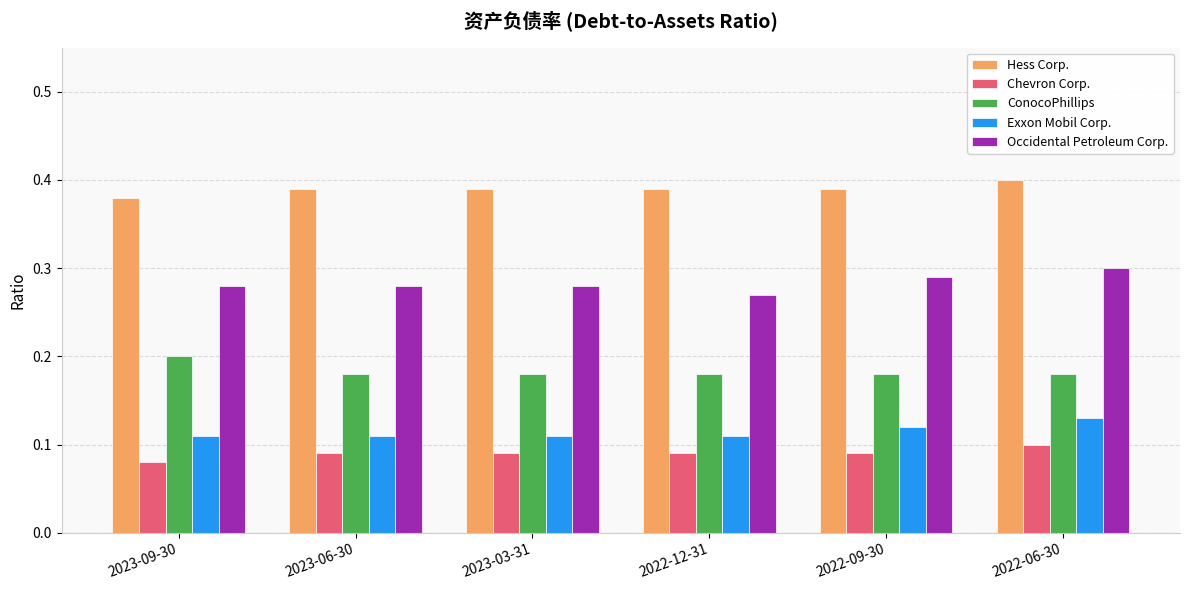

What are all the series names shown in the legend?

Hess Corp., Chevron Corp., ConocoPhillips, Exxon Mobil Corp., Occidental Petroleum Corp.